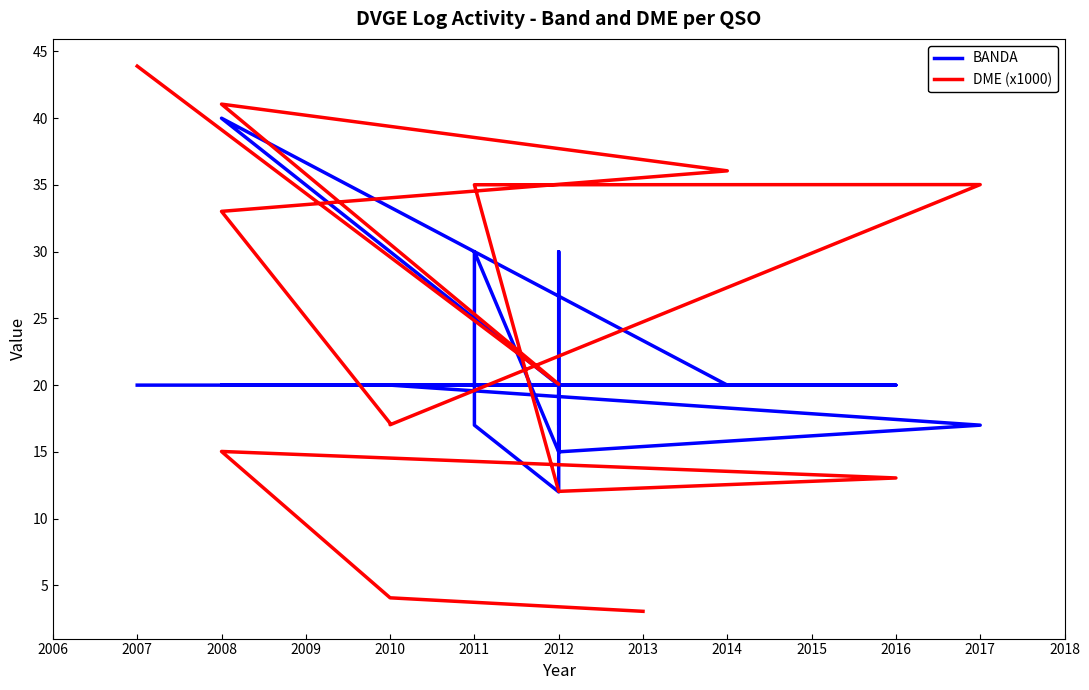

Which series has the largest range (max minus min)?

DME (x1000)